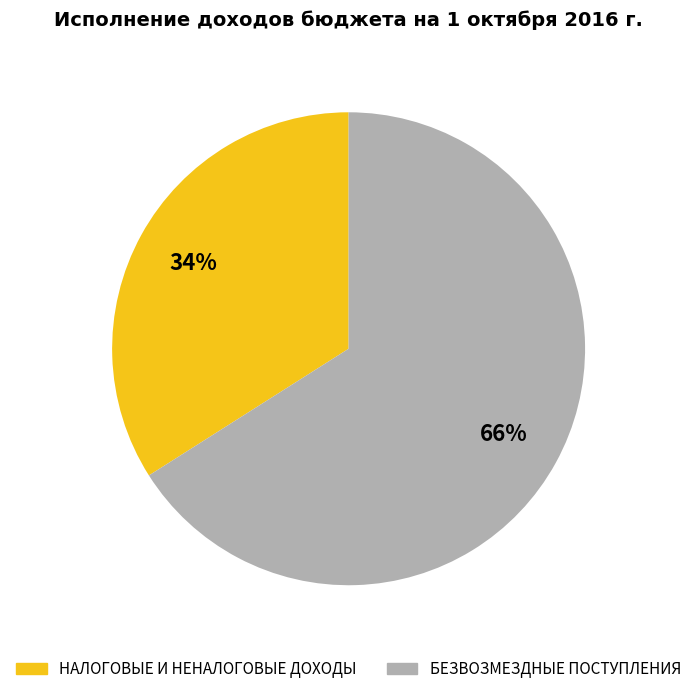

What is the largest slice in the pie chart?

БЕЗВОЗМЕЗДНЫЕ ПОСТУПЛЕНИЯ